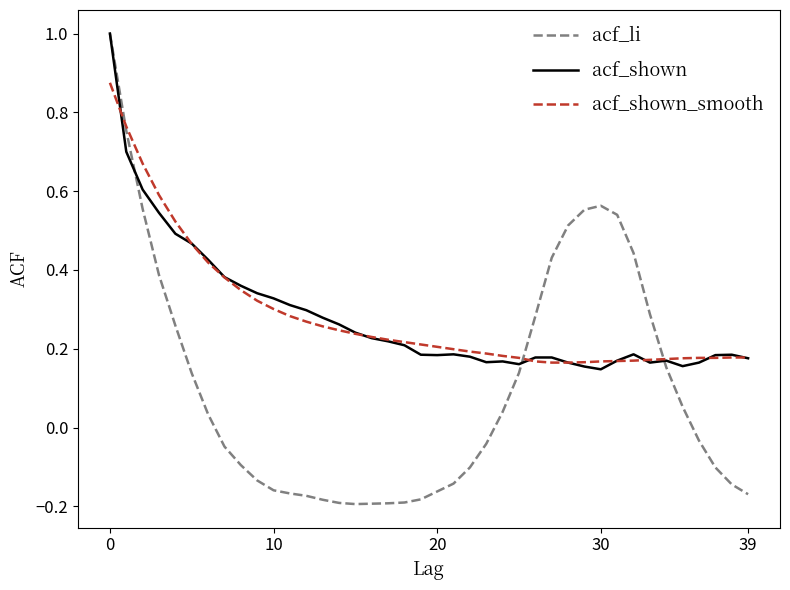

What is the maximum value for acf_li?

1.0